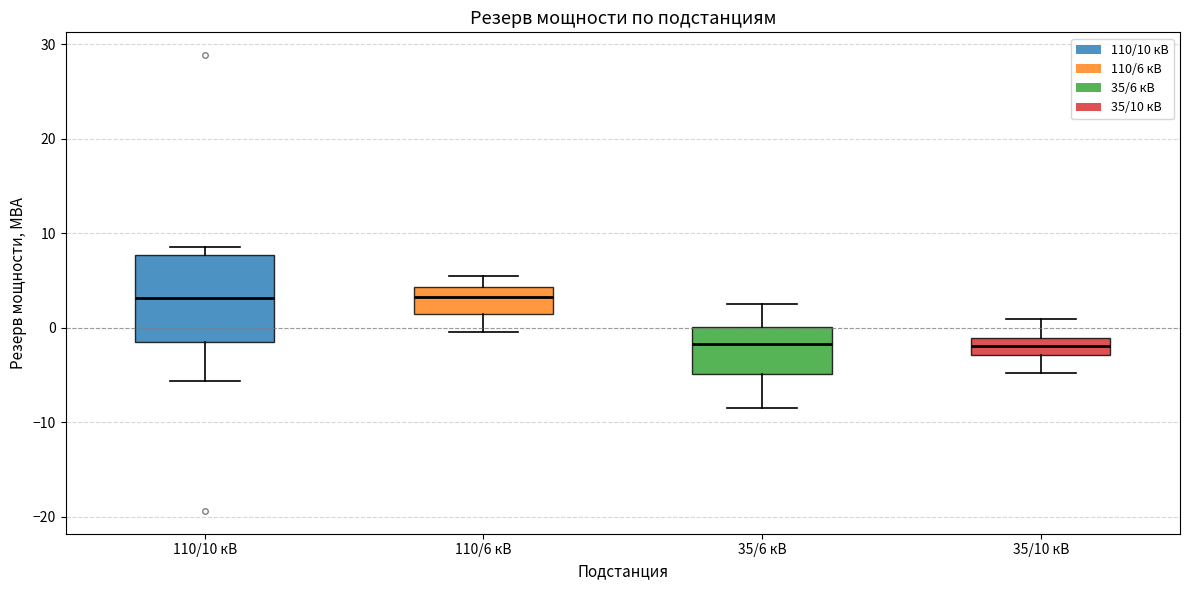

Which box is the tallest, from its lower edge to its upper edge?

110/10 кВ